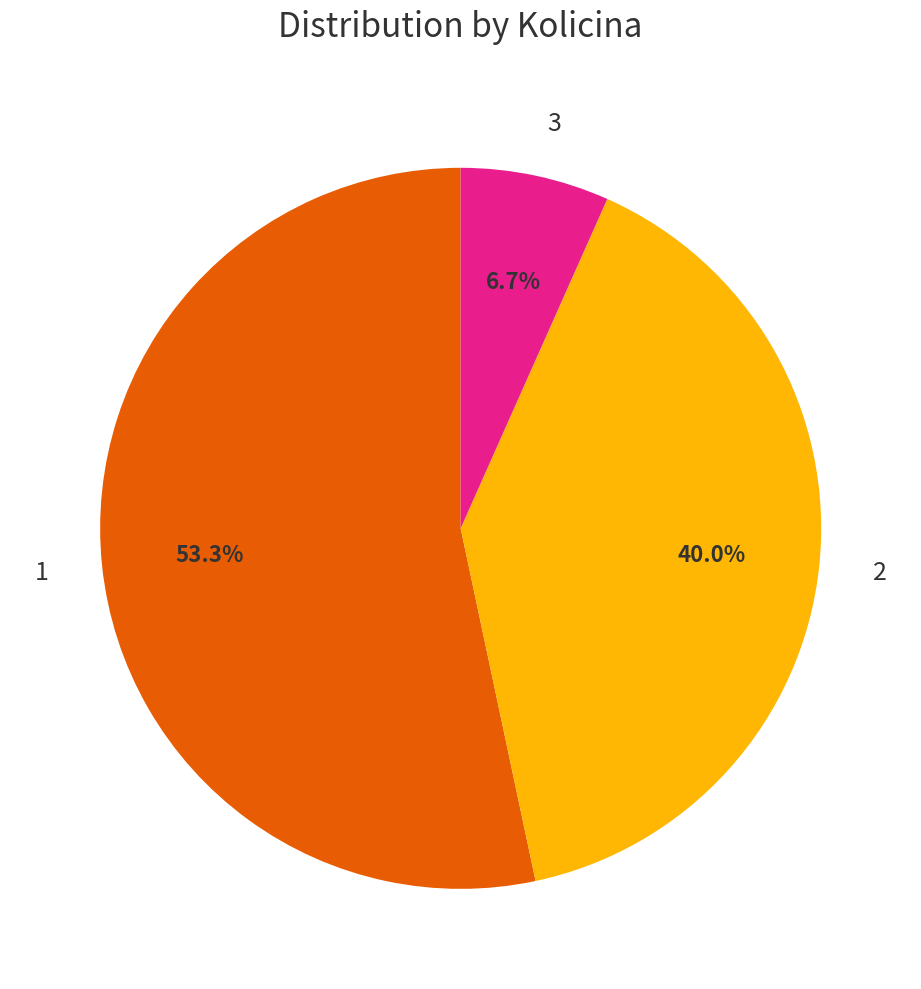

What percentage is the 2 slice, to the nearest percent?

40%